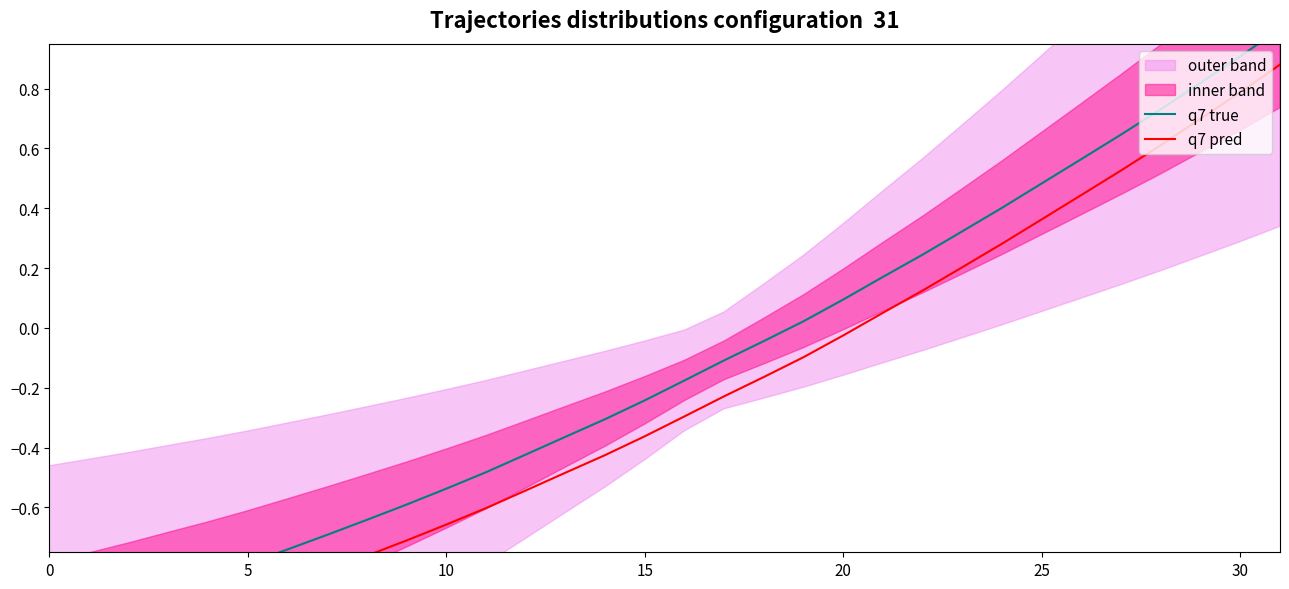

True or false: q7 pred and q7 true intersect in this chart.

False